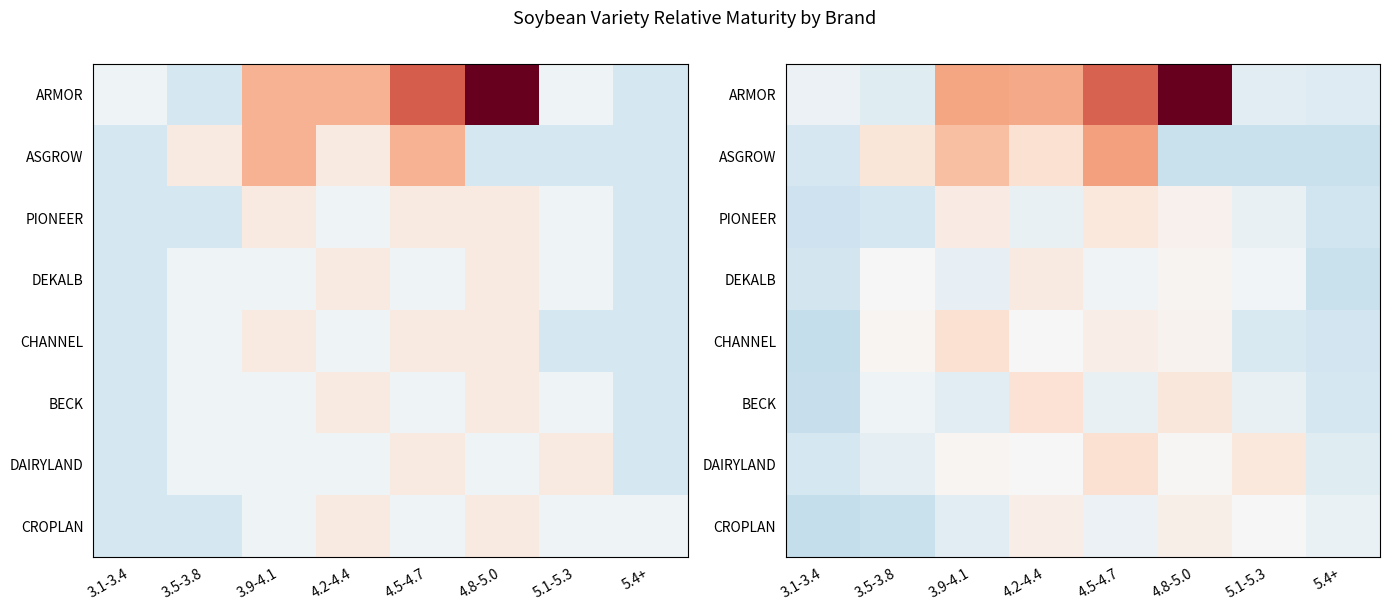

Which series changed the most between 3.9-4.1 and 4.8-5.0?

ARMOR